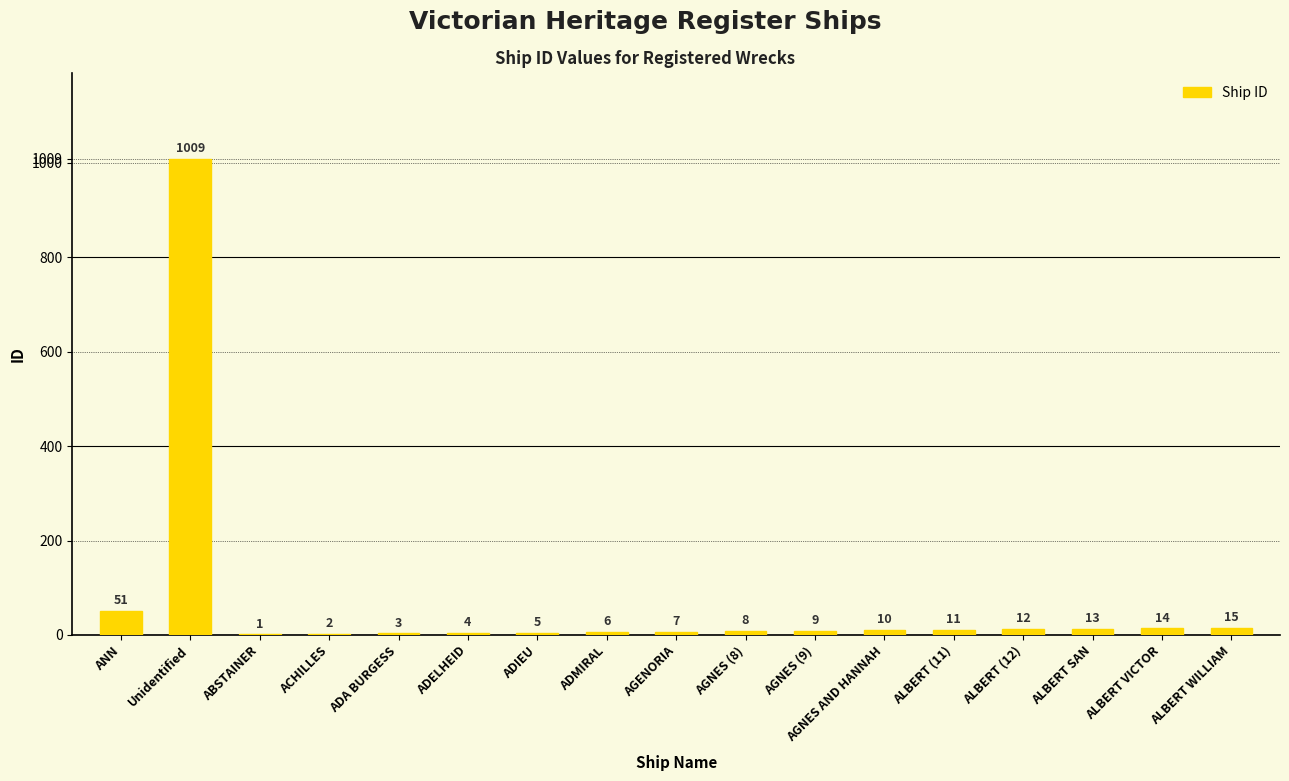

What is the average value?

69